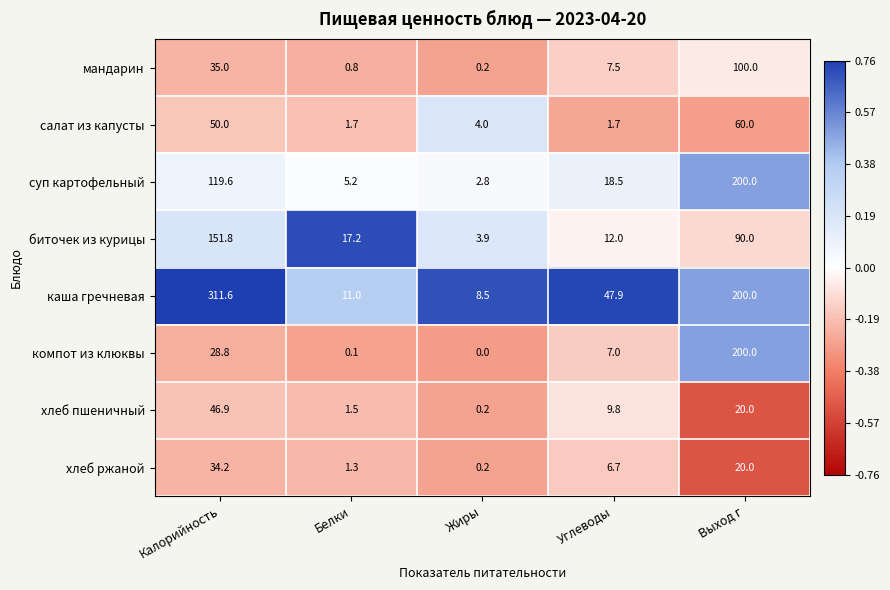

What is the sum of the каша гречневая values at Выход г and Жиры?

208.5